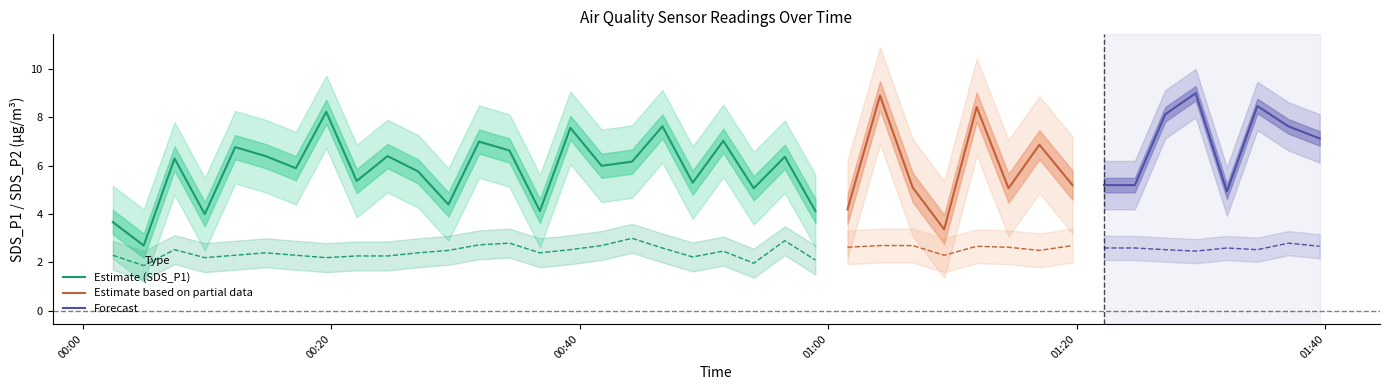

How many values in the SDS_P2 series are below 2?

2